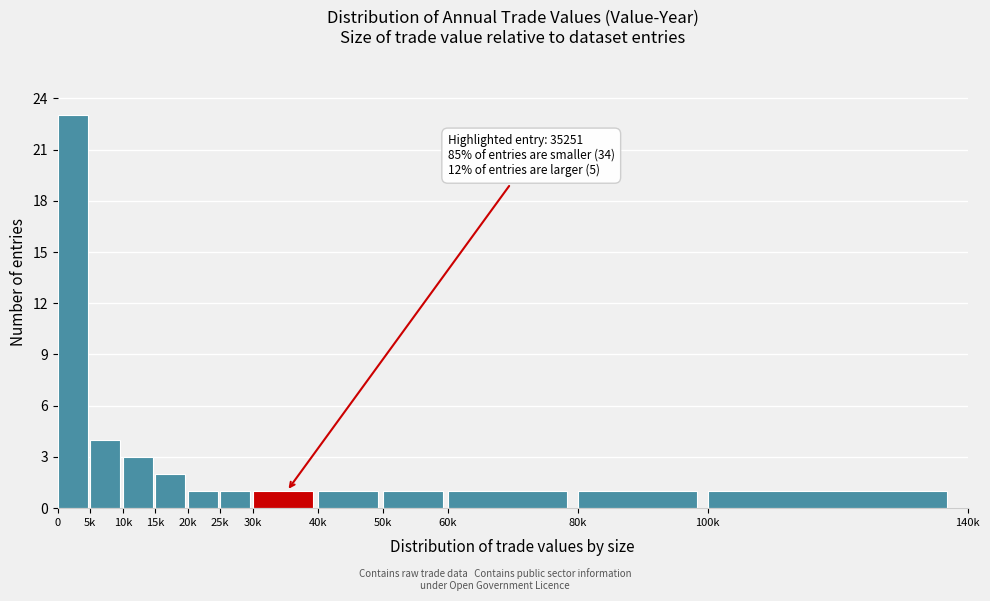

Reading left to right, what are all the values shown in this chart?

0=23	5k=4	10k=3	15k=2	20k=1	25k=1	30k=1	40k=1	50k=1	60k=1	80k=1	100k=1